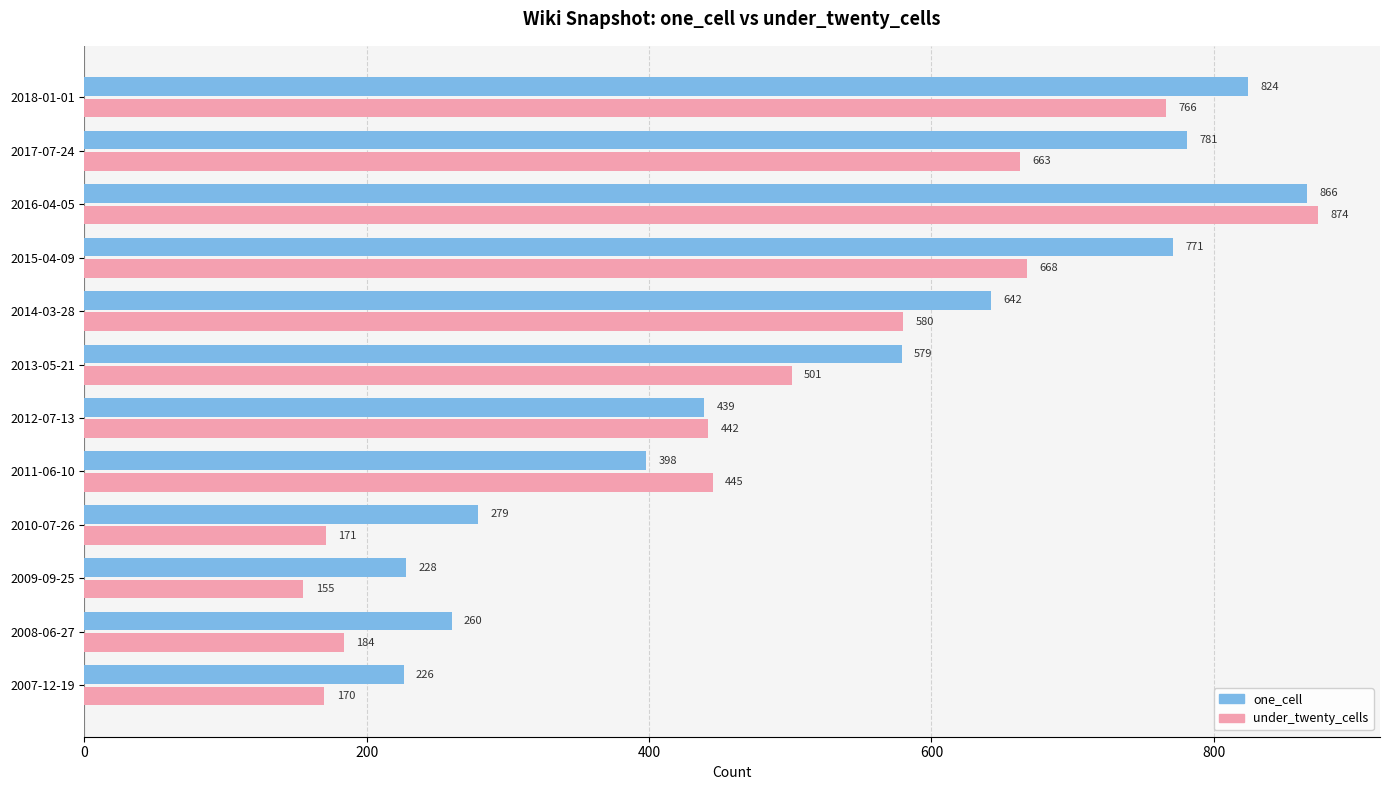

At 2010-07-26, list the series in order from smallest to largest.

under_twenty_cells, one_cell